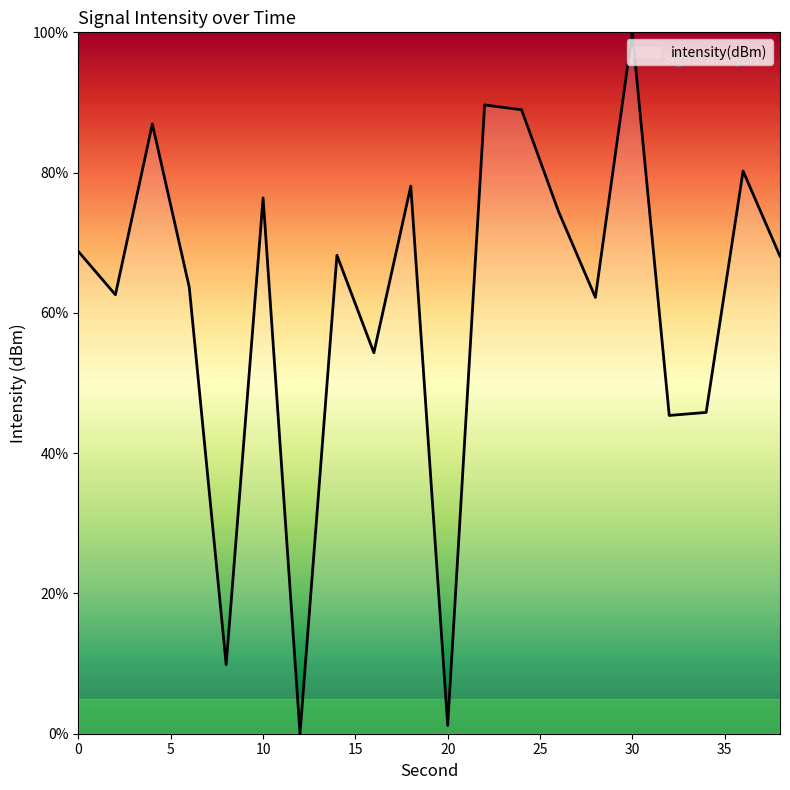

What is the difference between the maximum and minimum values?

100.0